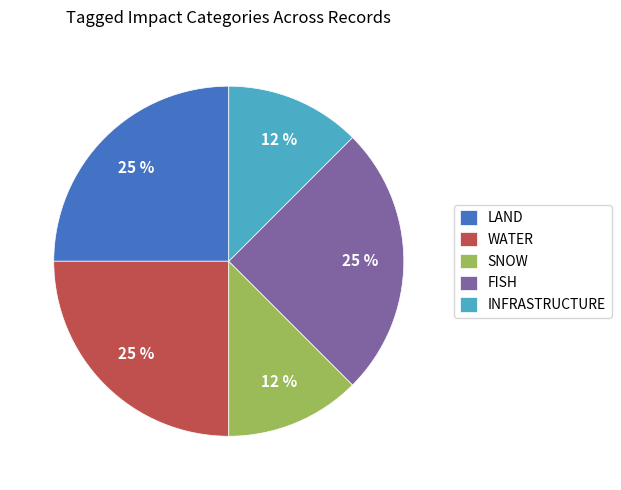

Count the number of slices in the pie.

5